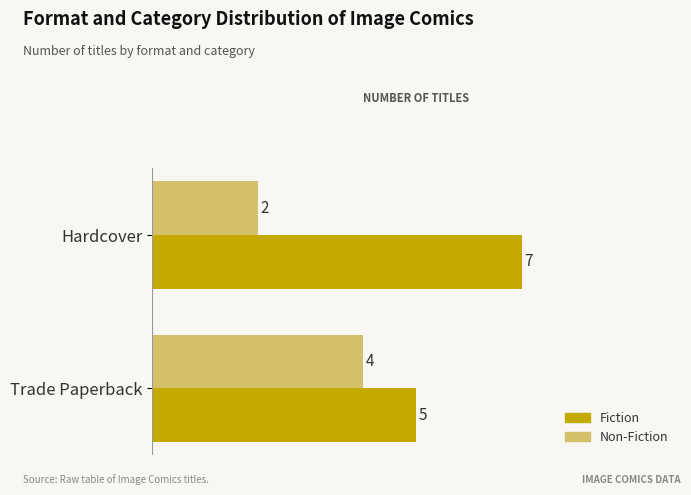

At which label does Non-Fiction reach its peak?

Trade Paperback